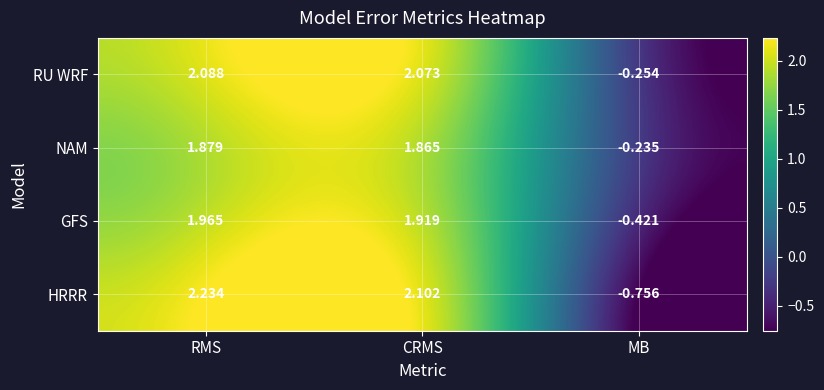

At which category is the sum across all series the highest?

RMS